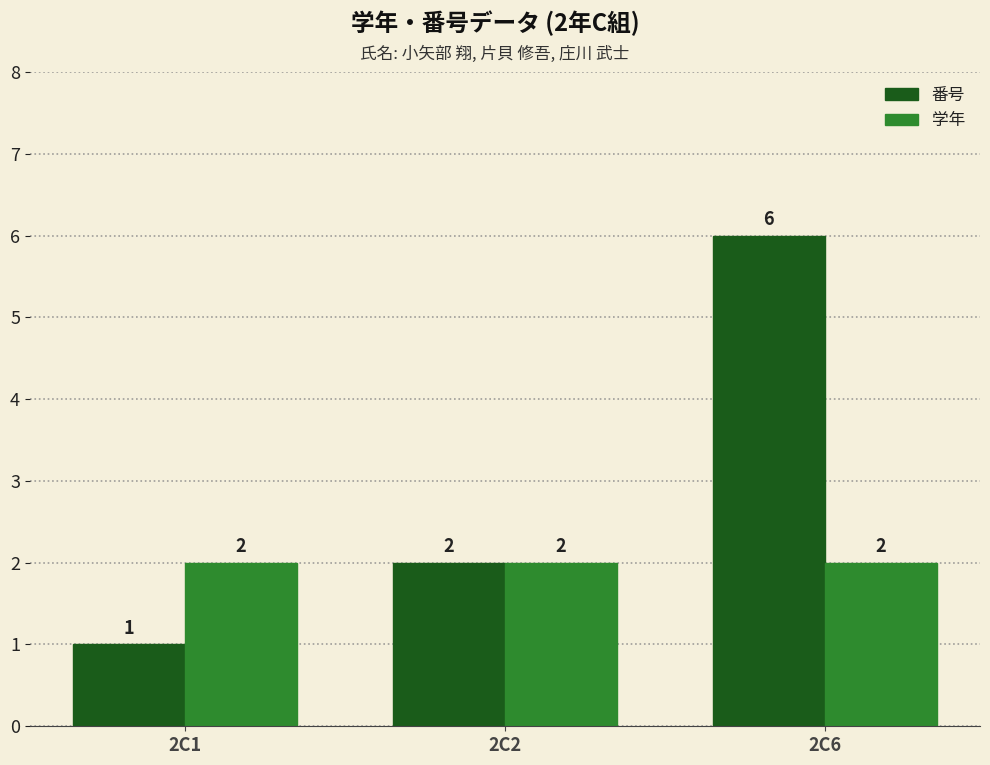

Reading right to left, list all the values displayed in this chart.

番号: 2C6=6	2C2=2	2C1=1
学年: 2C6=2	2C2=2	2C1=2